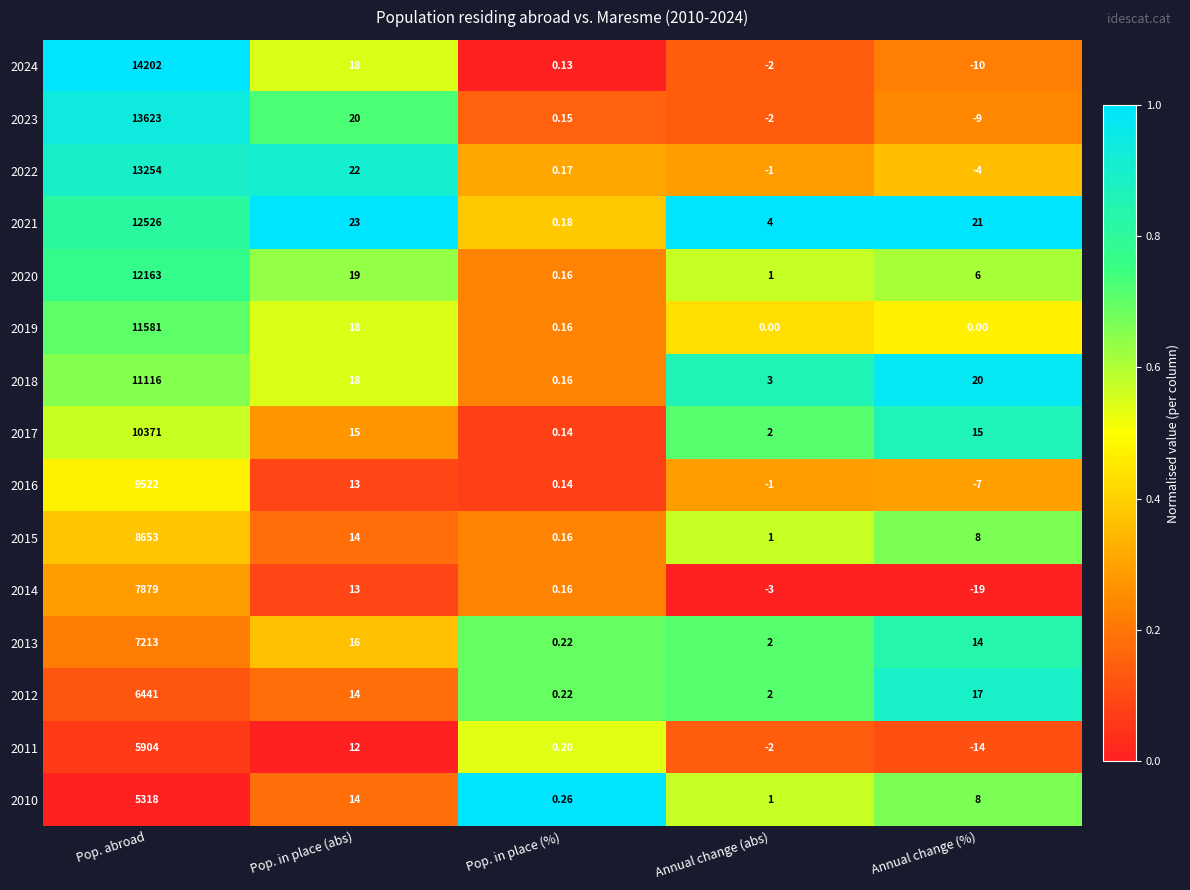

List the labels in order of 2015 value, smallest first.

Pop. in place (%), Annual change (abs), Annual change (%), Pop. in place (abs), Pop. abroad